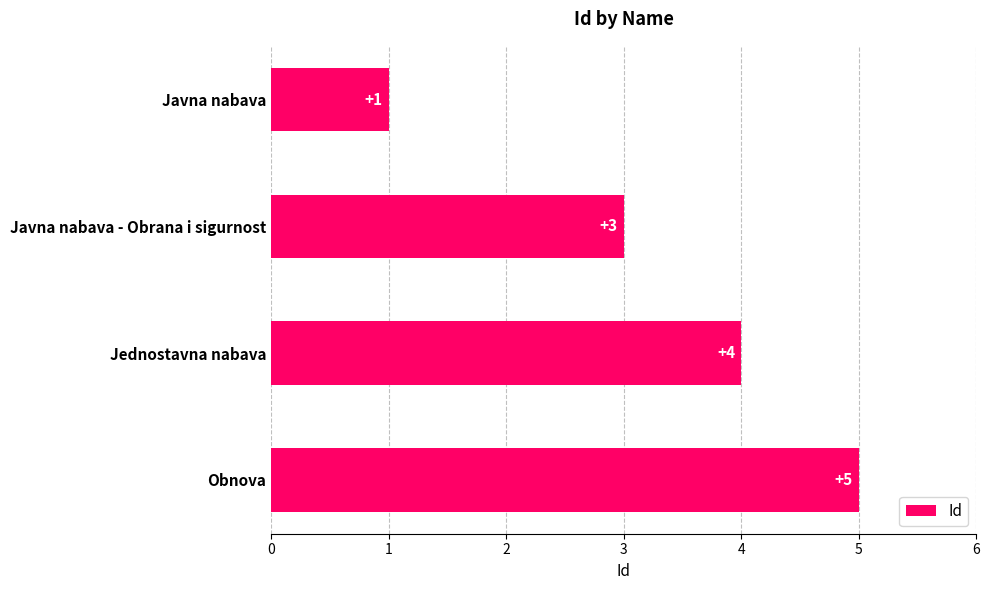

What is the difference between the second highest and second lowest values?

1